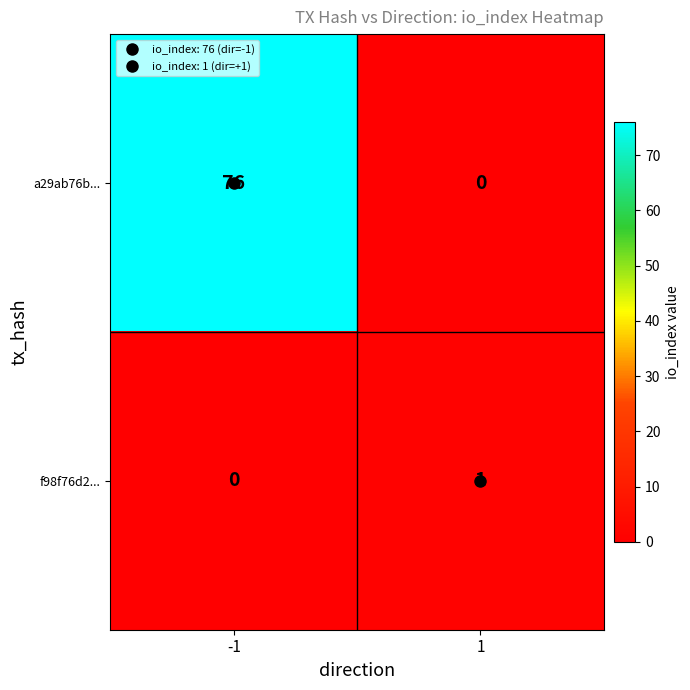

True or false: f98f76d2... has a value of 1 at -1.

False